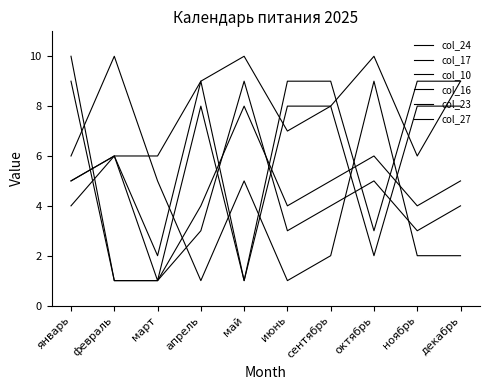

What is the difference between the maximum and minimum values in the col_23 series?

7